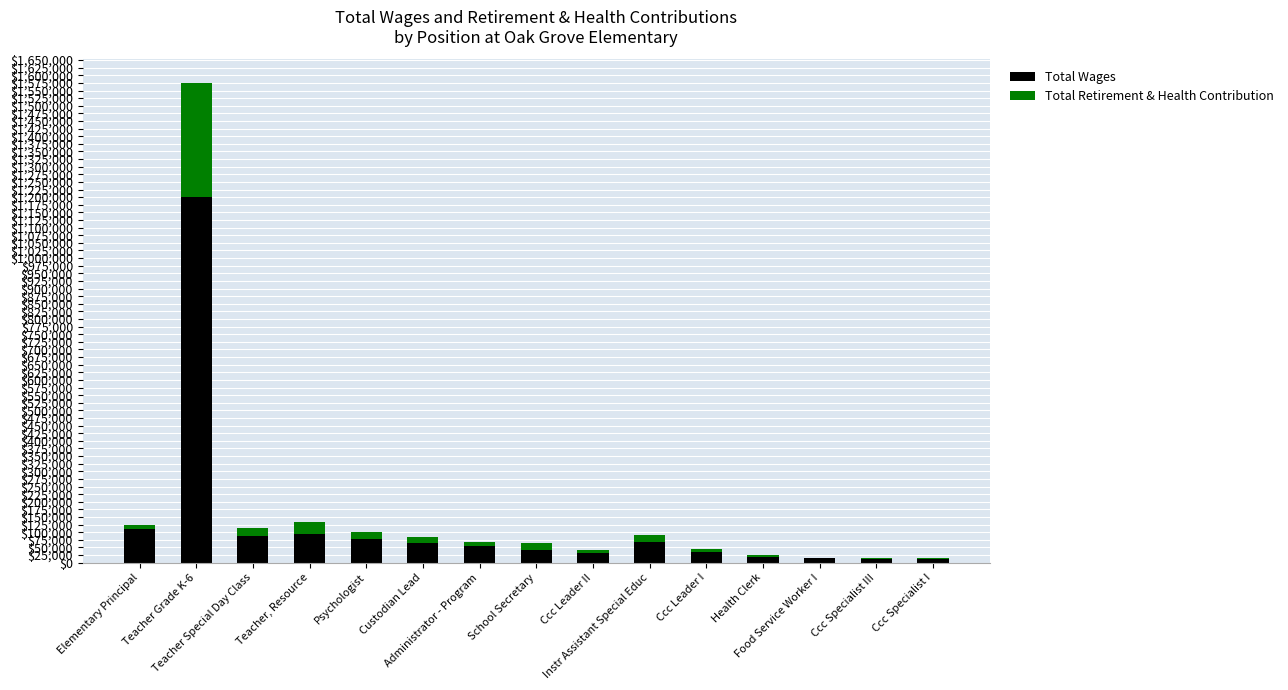

How many distinct data groups are displayed?

2